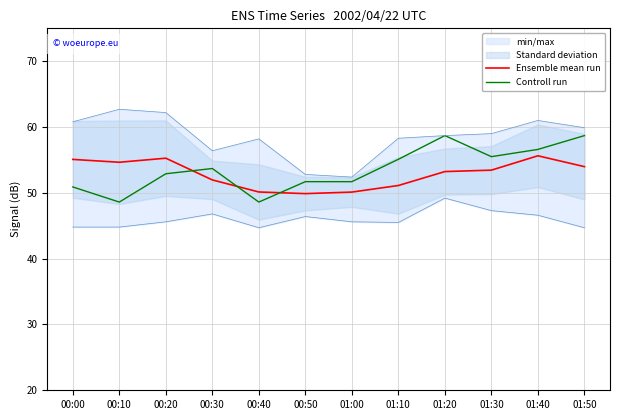

What is the total value across all series at 00:30?

105.7